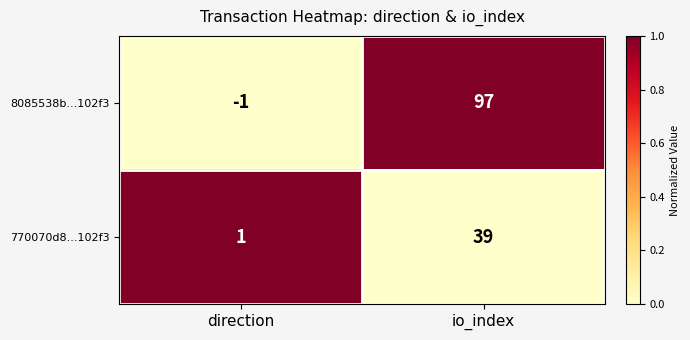

What is the difference between the highest and lowest values at io_index?

58